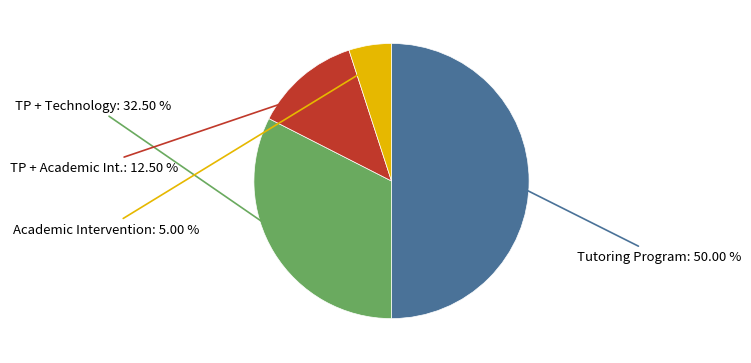

What is the largest slice in the pie chart?

Tutoring Program